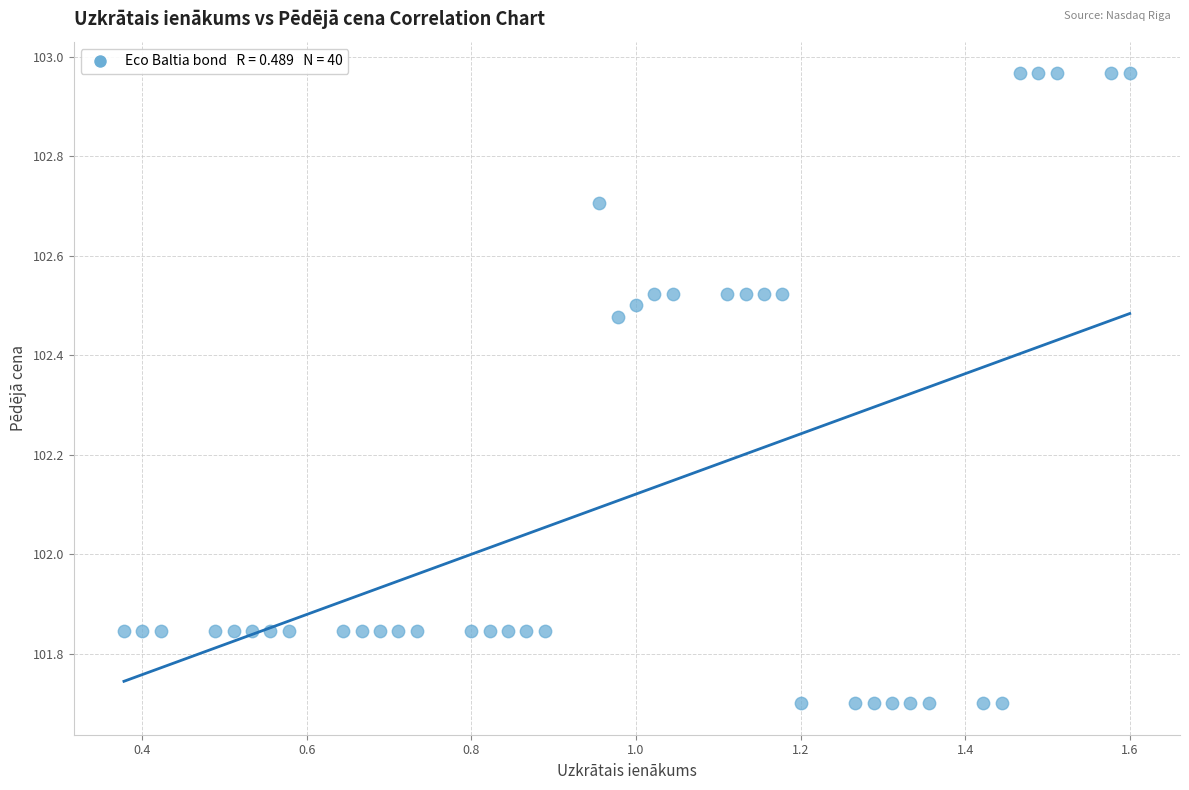

What is the range of Y values (max minus min)?

1.3